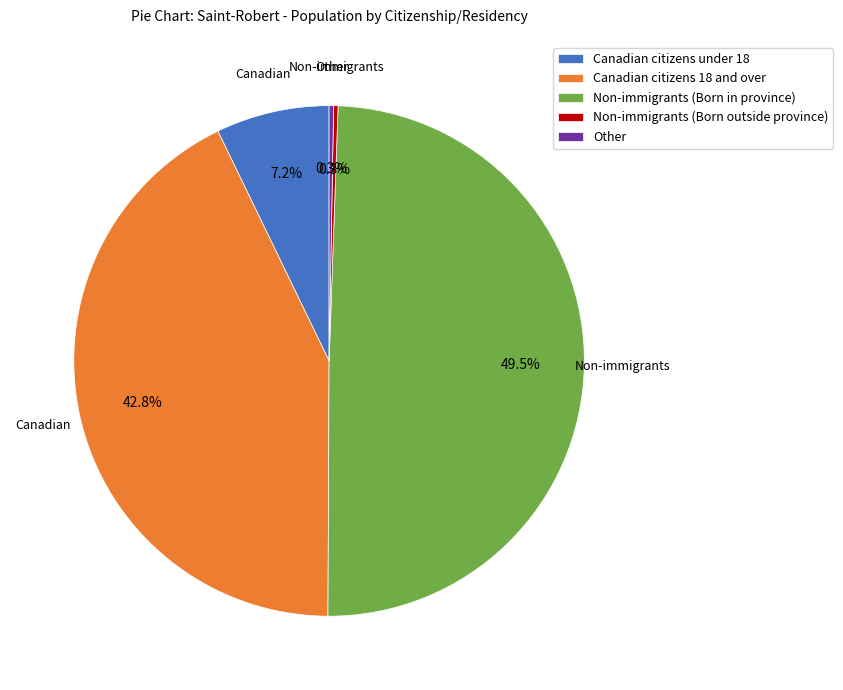

Is Non-immigrants (Born outside province) the majority of the pie?

No